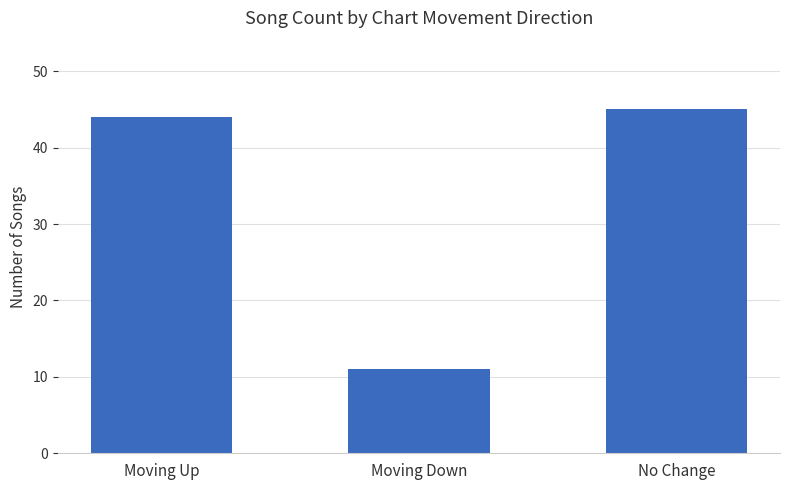

Reading left to right, extract all data points from this chart.

Moving Up=44	Moving Down=11	No Change=45